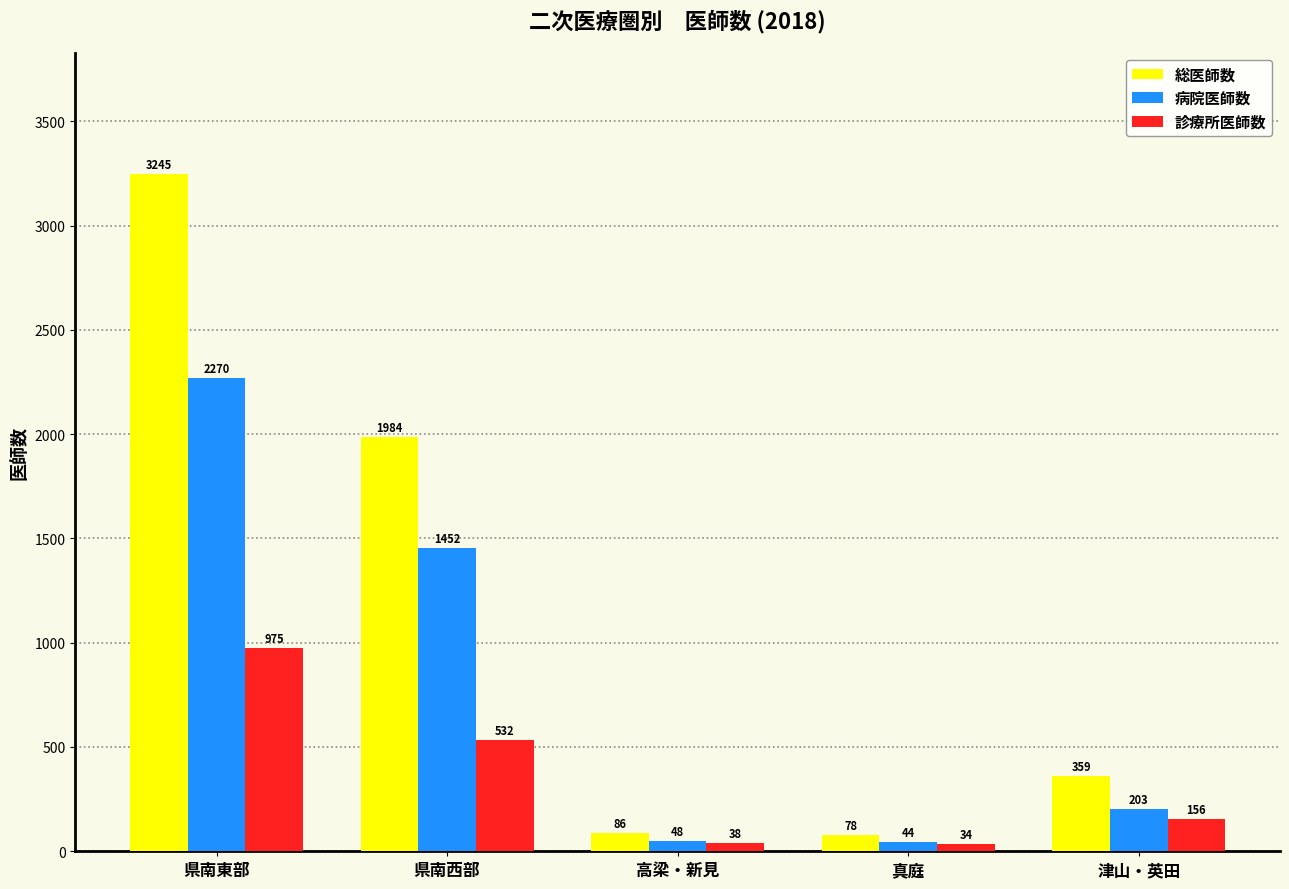

What are all the series names shown in the legend?

総医師数, 病院医師数, 診療所医師数